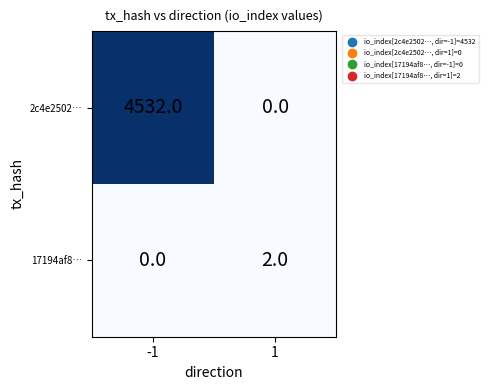

Which series has the largest total across all categories?

2c4e2502…